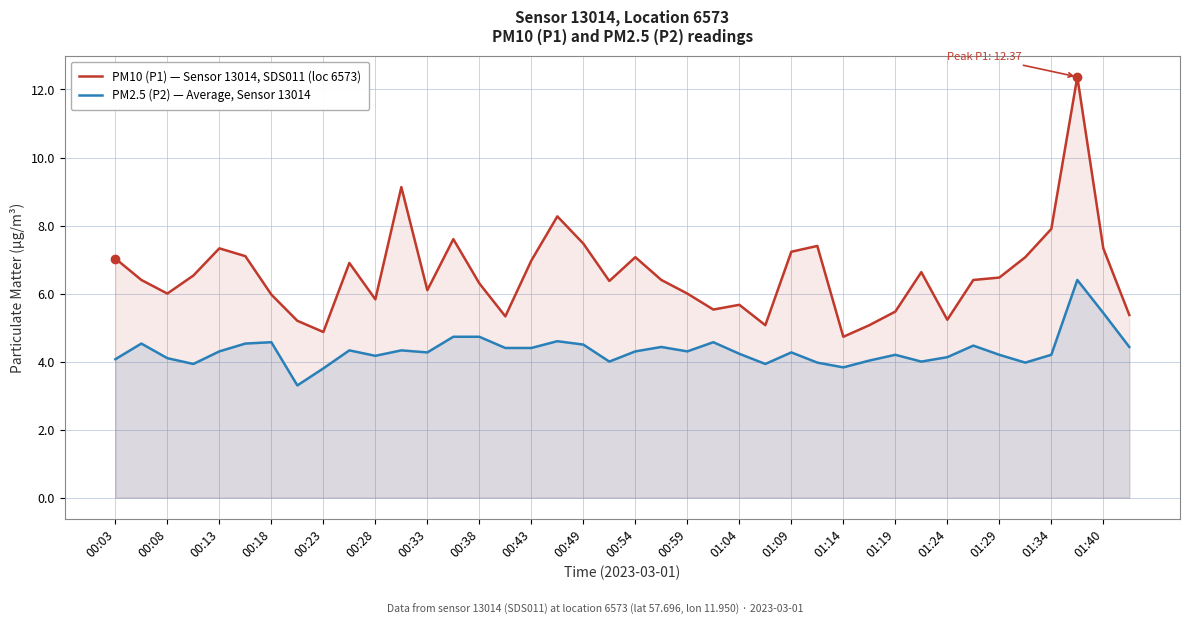

At how many categories does at least one series exceed 4?

40